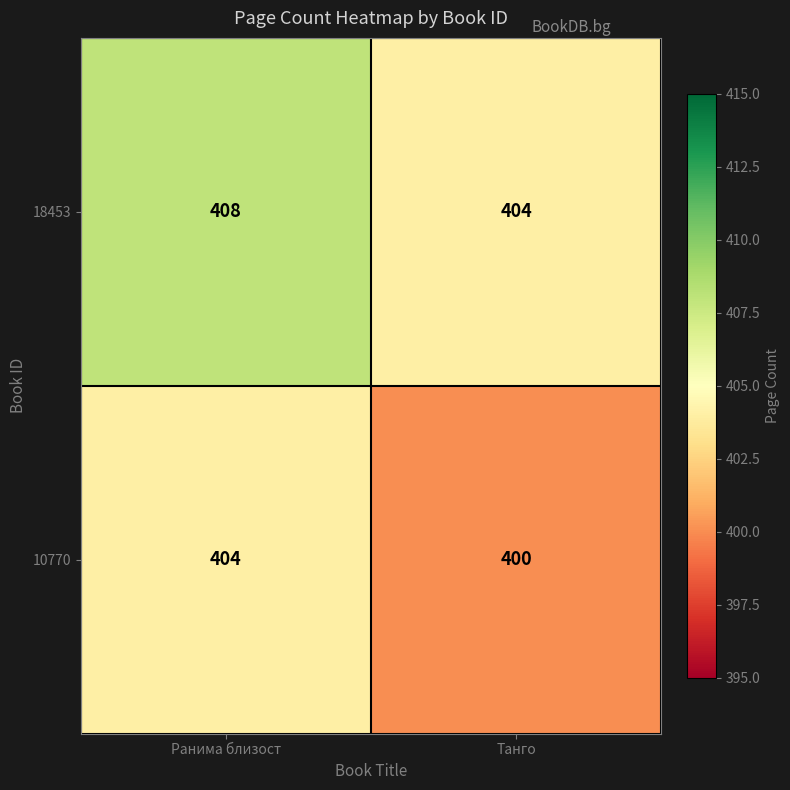

What is the spread (max minus min) of values at Танго?

4